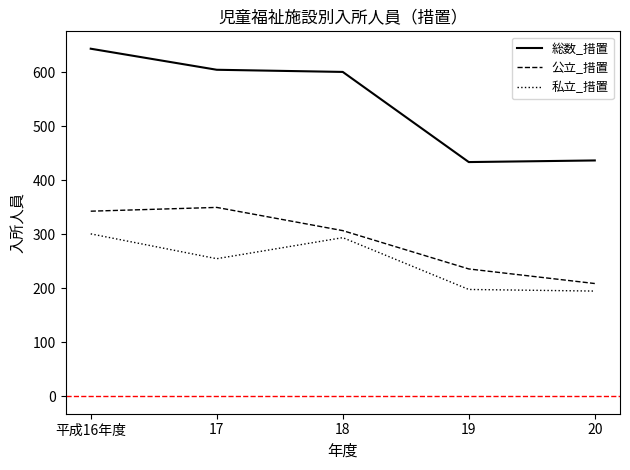

What value does the 私立_措置 series have at 17?

255